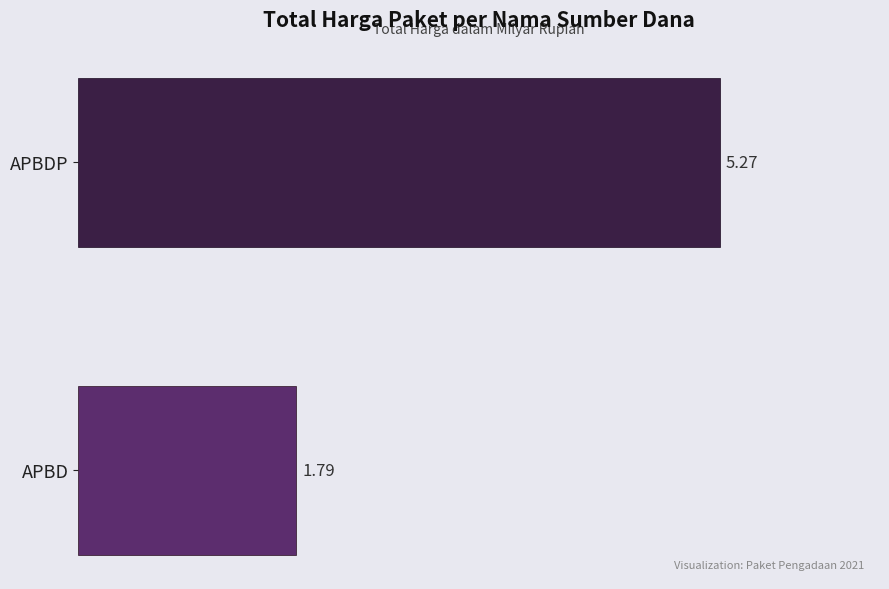

What is the average value?

3.5